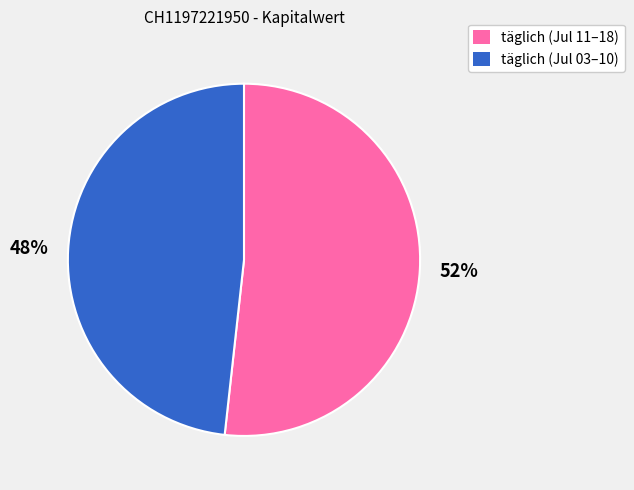

Is there a majority slice in this chart?

Yes